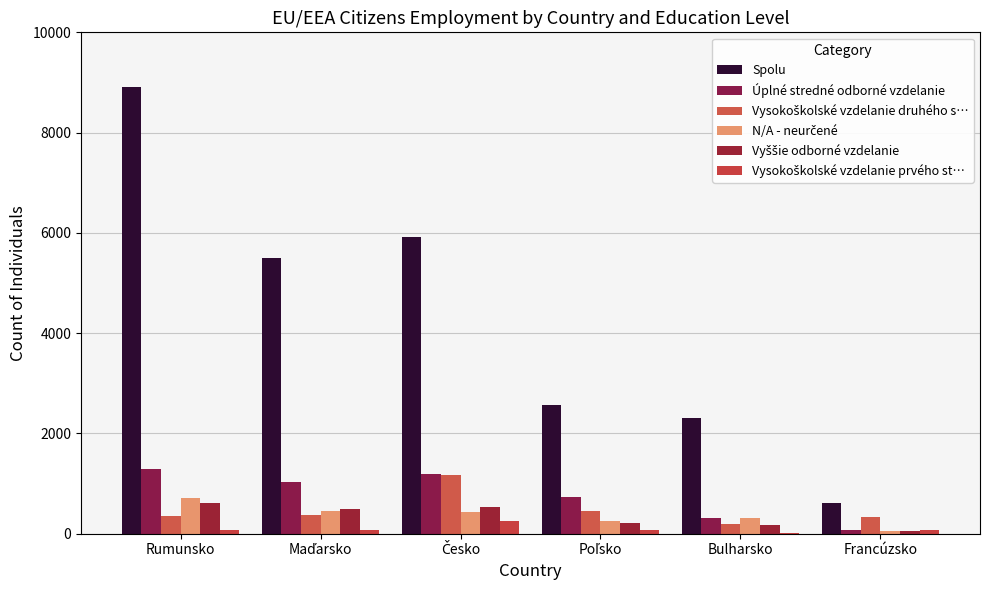

At which category is the sum across all series the highest?

Rumunsko